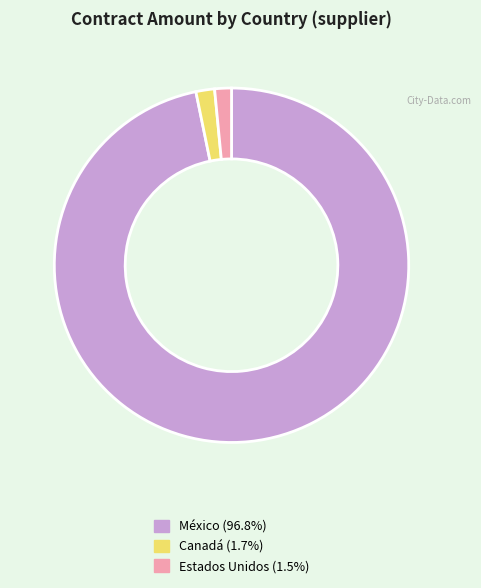

Is there any slice that represents more than half of the pie?

Yes